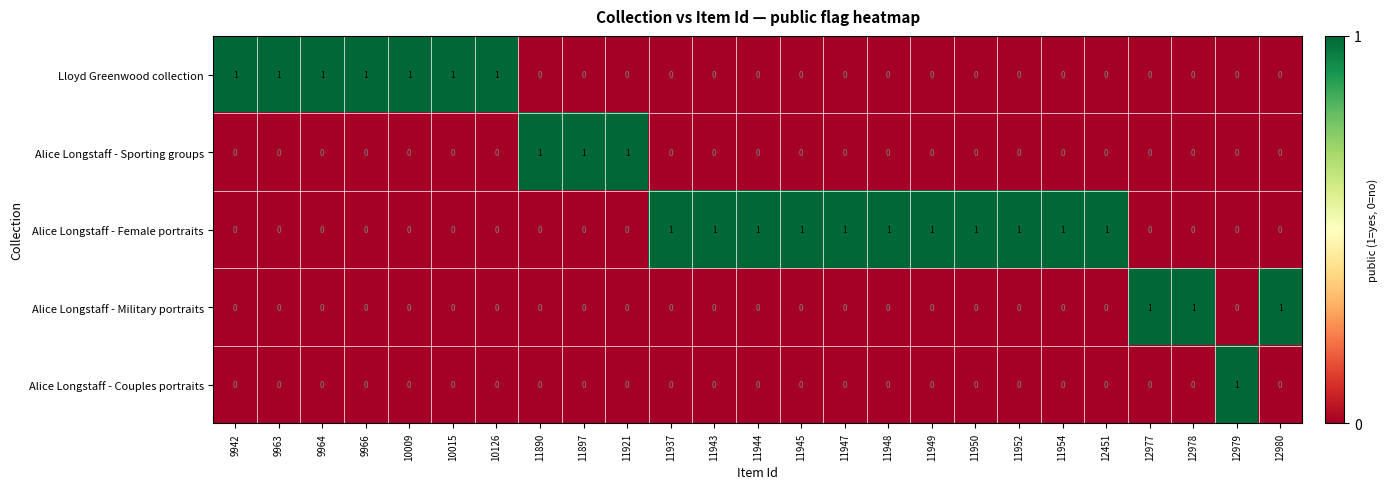

At how many categories does at least one series exceed 0?

25